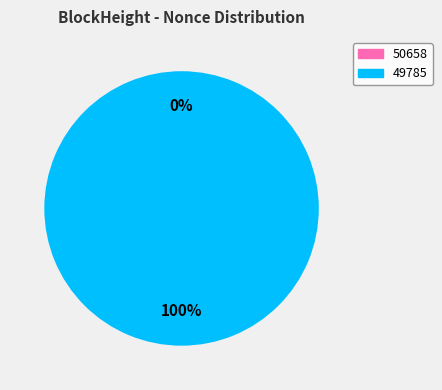

Is it true that 49785 is 92% of the pie?

False